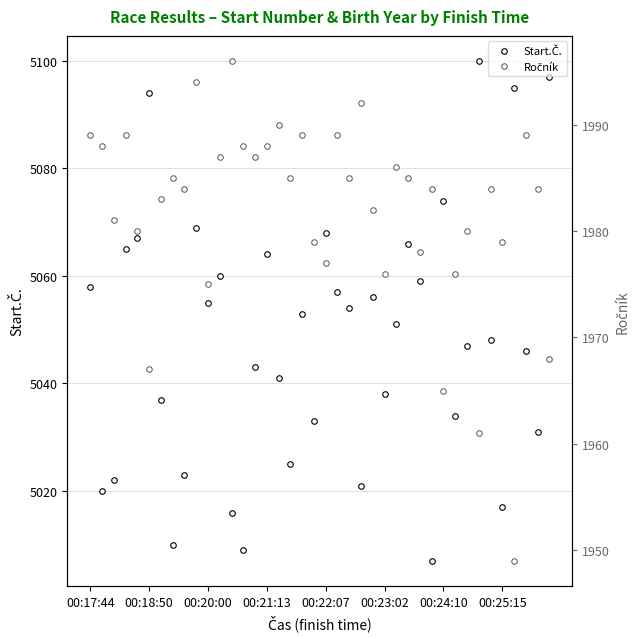

What is the greatest value displayed?

5100